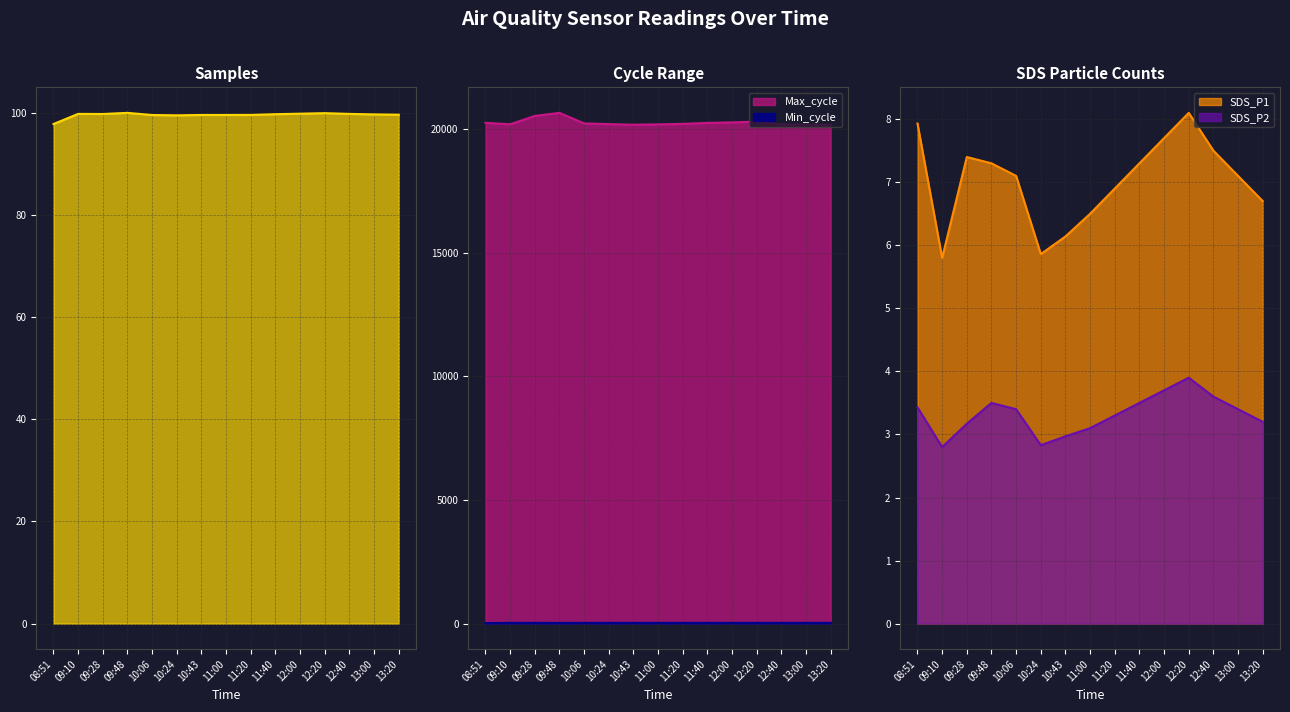

How many distinct data groups are displayed?

4